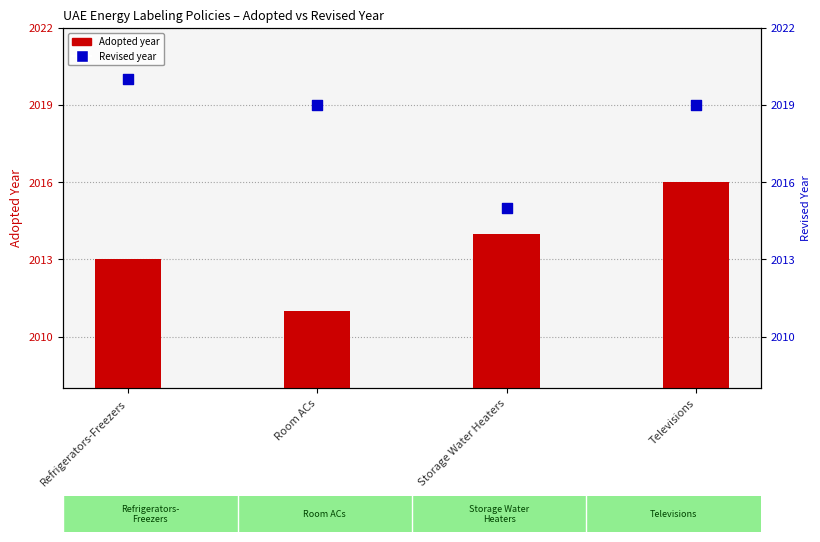

Is the value of Revised year at Storage Water Heaters greater than the value of Adopted year at Refrigerators-Freezers?

Yes